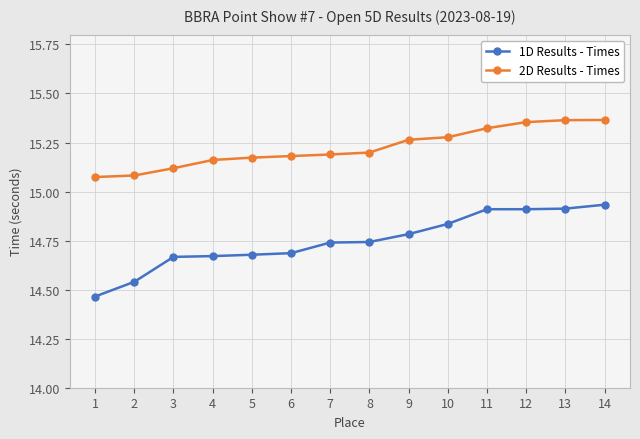

Which series has the widest spread of values?

1D Results - Times